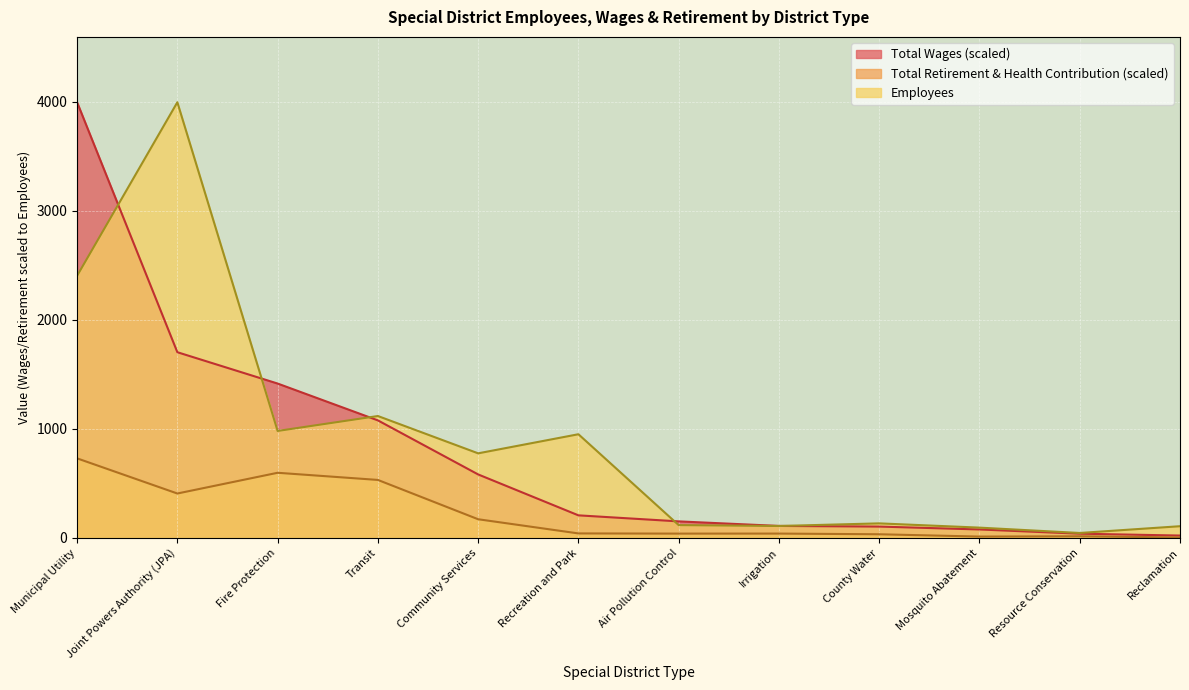

At which label is Total Wages closest to 2008?

Joint Powers Authority (JPA)